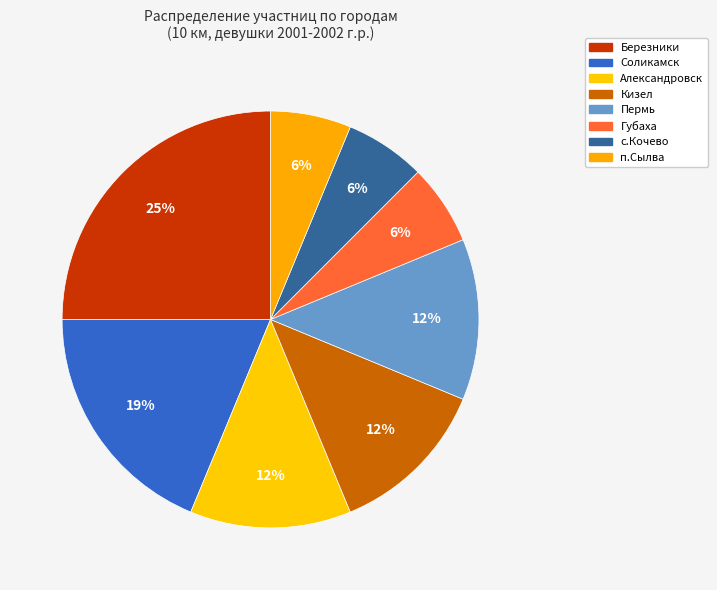

How many segments does this pie chart have?

8